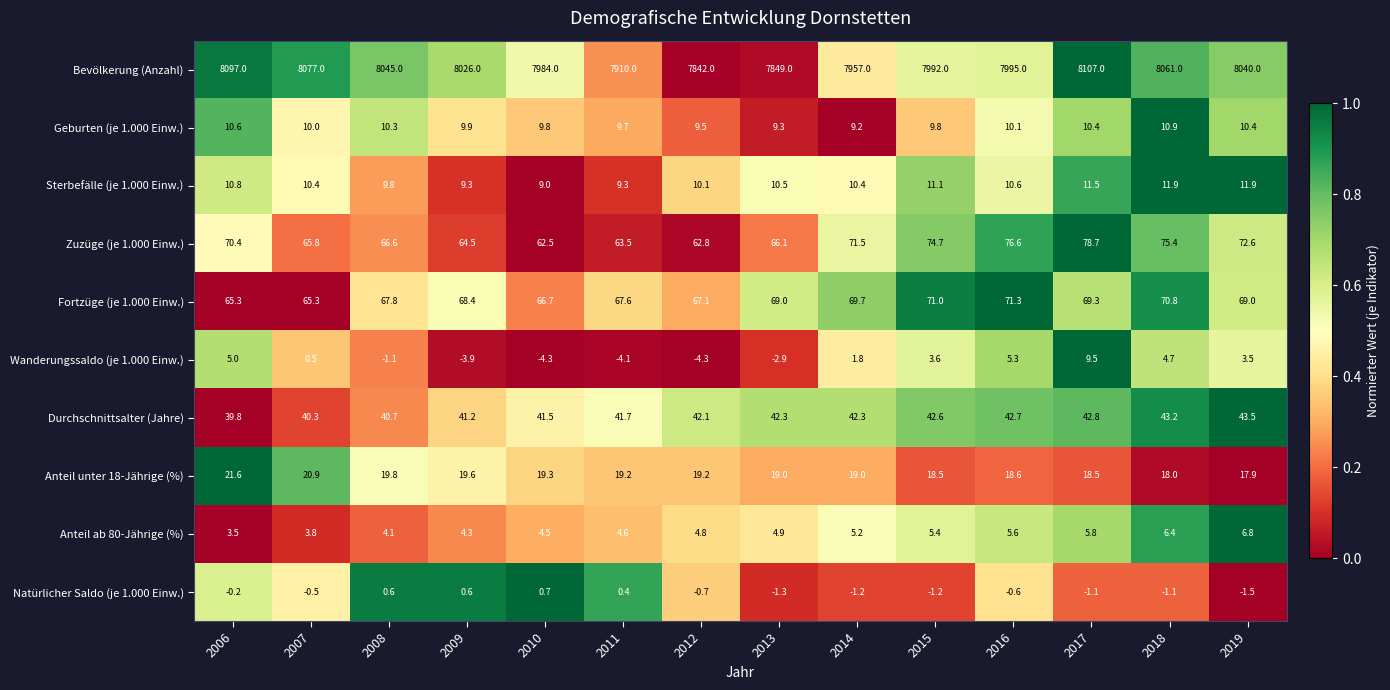

What is the spread (max minus min) of values at 2016?

7995.6